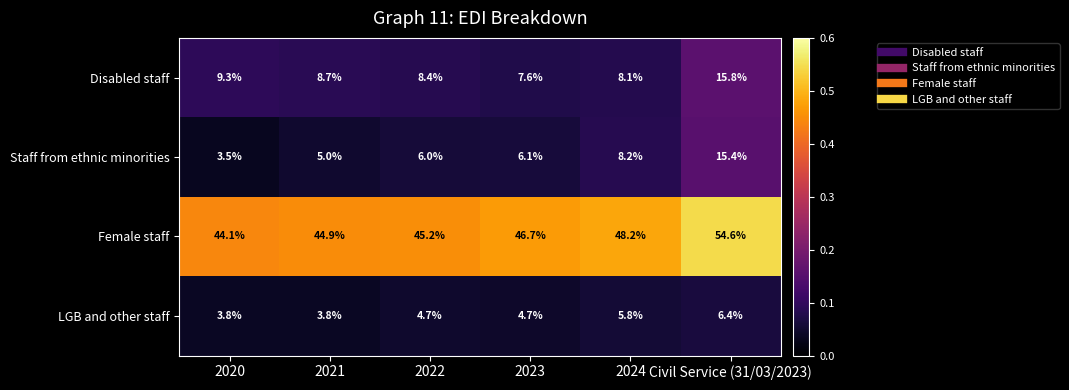

At which category is the sum across all series the highest?

Civil Service (31/03/2023)